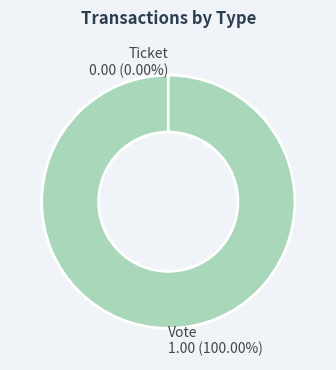

Count the number of slices in the pie.

2